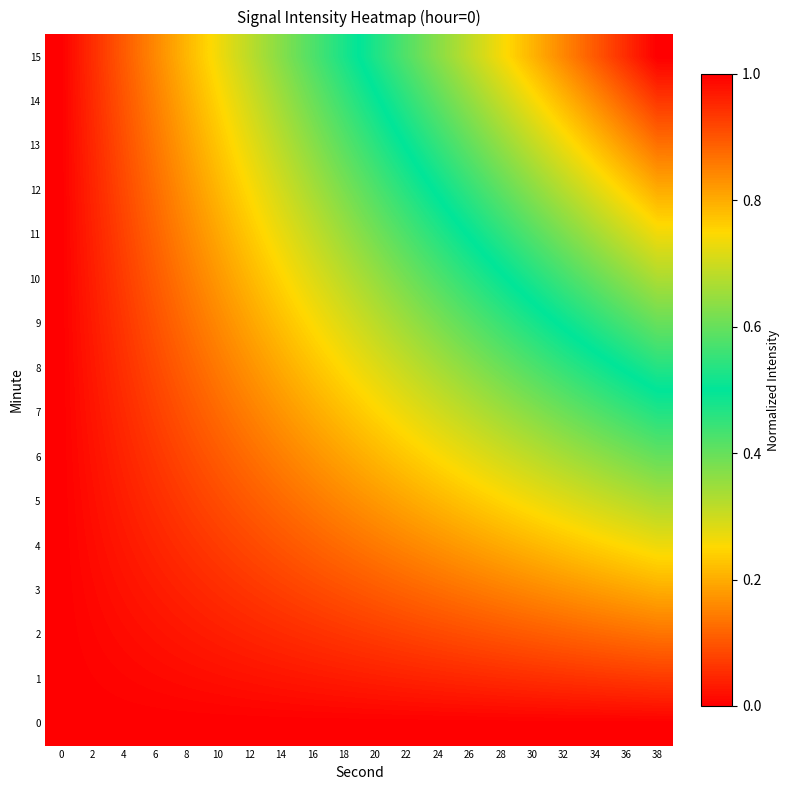

List the series in order of their peak value, lowest first.

0, 1, 2, 3, 4, 5, 6, 7, 8, 9, 10, 11, 12, 13, 14, 15